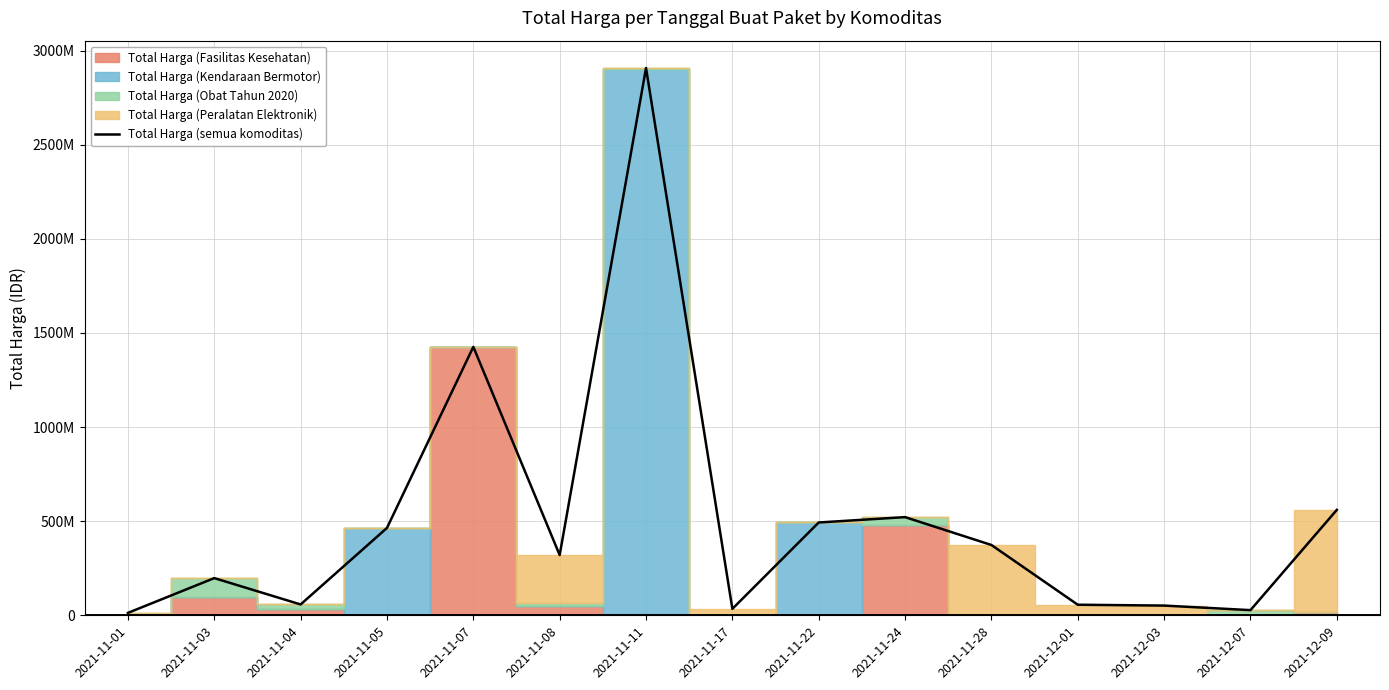

What is the smallest value displayed?

12787500